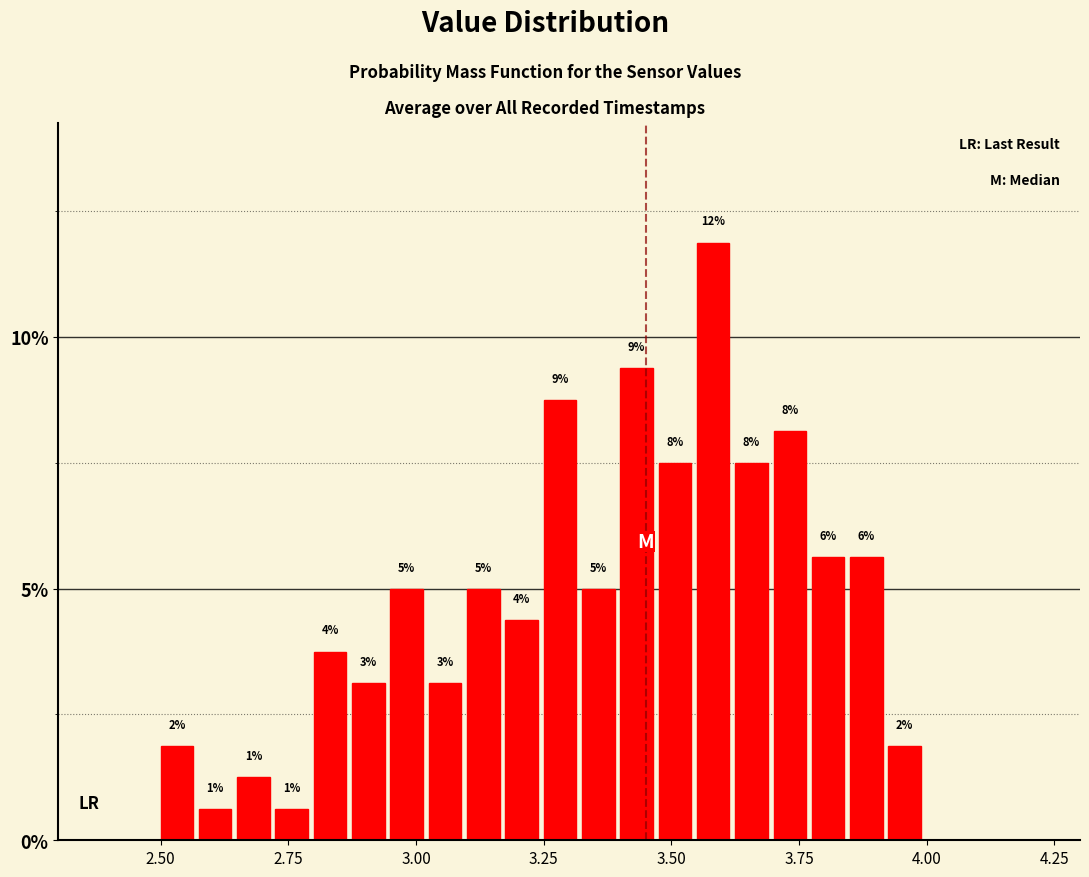

Read against the x-axis, roughly where is the centre of the tallest bar?

3.60